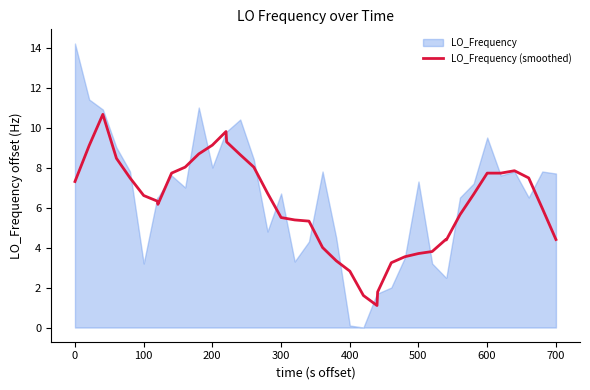

What is the difference between the maximum and minimum values?

9.6